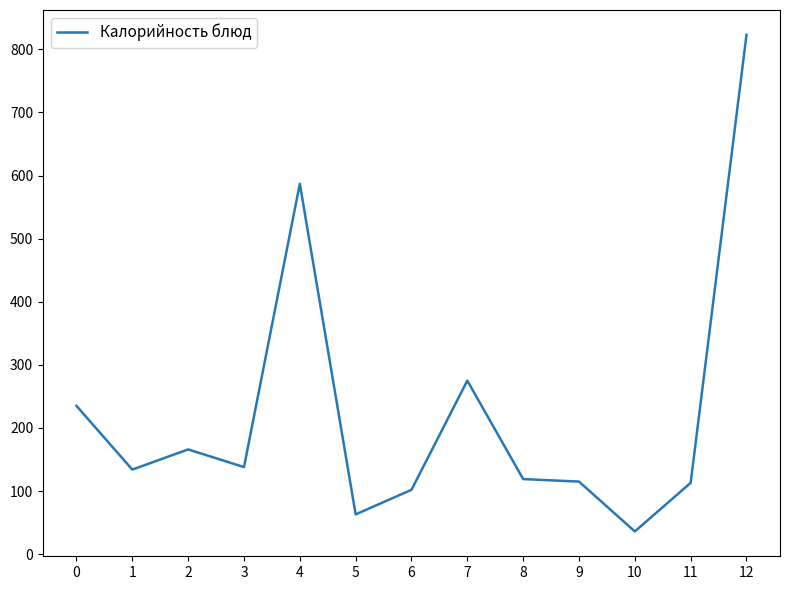

Does the chart display data point markers on the line(s)?

No